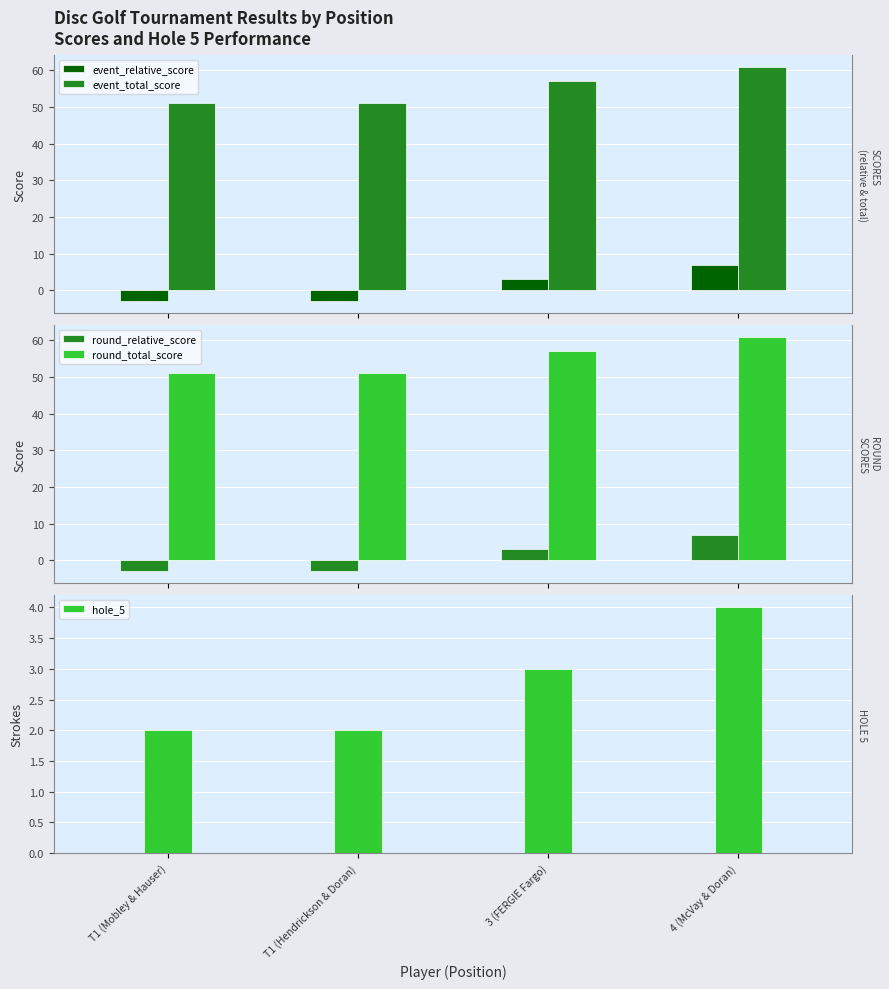

How many bars are there in each group?

5